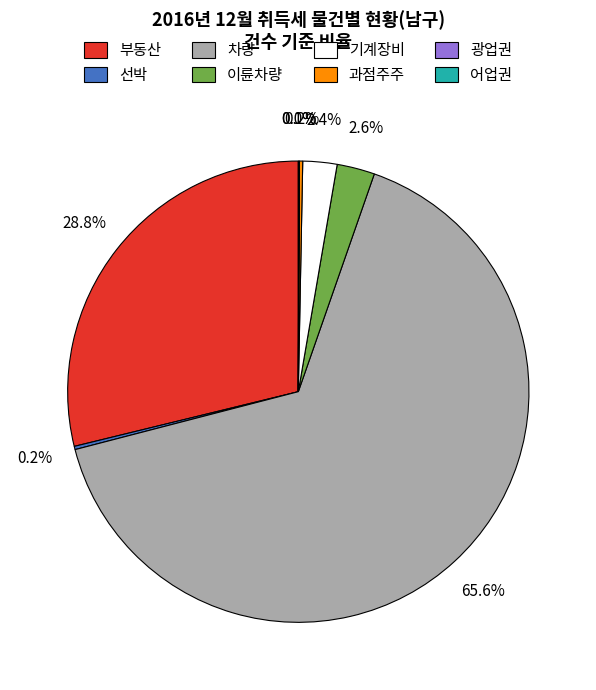

What percentage is NOT represented by 기계장비?

97.6%